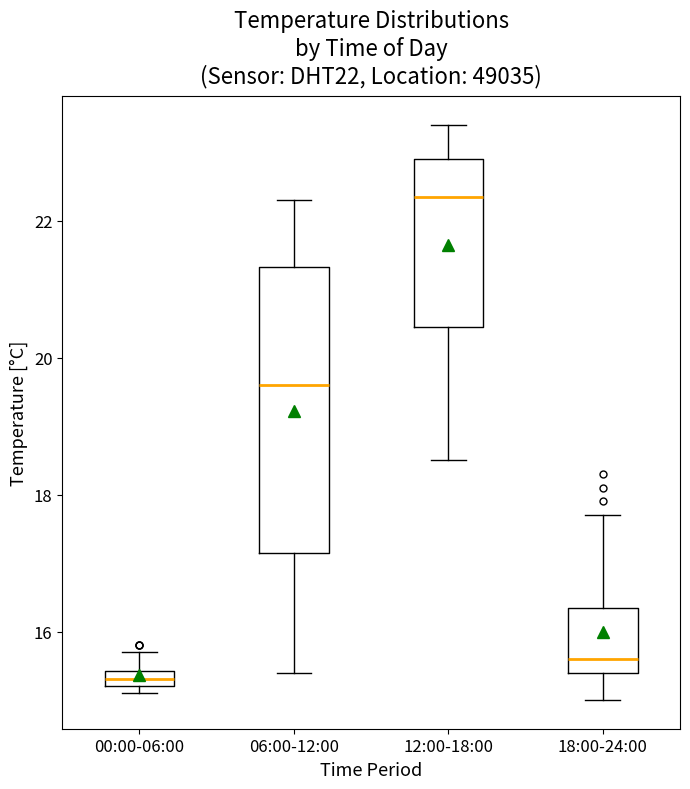

Which box is the tallest, from its lower edge to its upper edge?

06:00-12:00